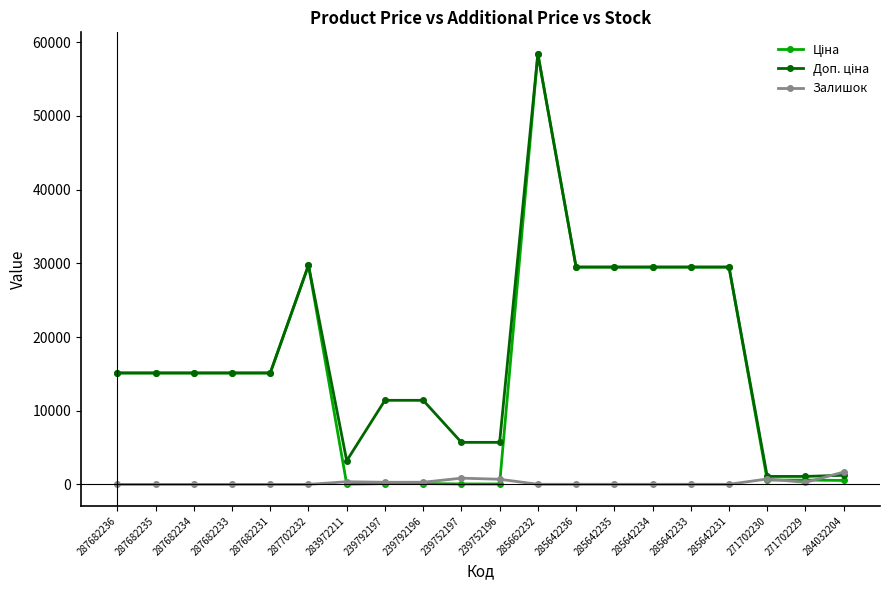

What is the spread (max minus min) of values at 287682235?

15120.0